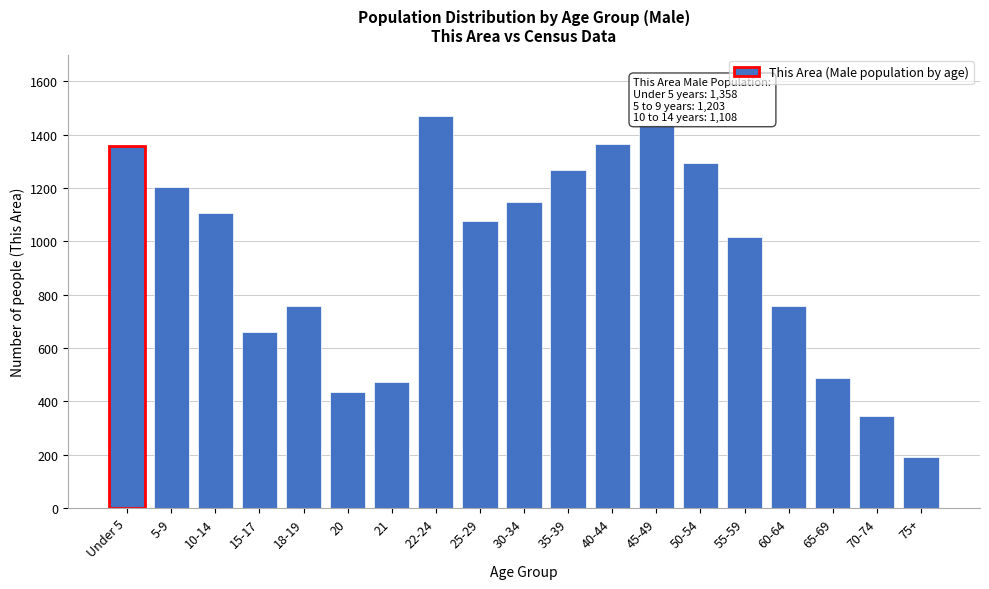

Reading left to right, list all the values displayed in this chart.

Under 5=1358	5-9=1203	10-14=1108	15-17=661	18-19=759	20=434	21=472	22-24=1470	25-29=1076	30-34=1148	35-39=1267	40-44=1365	45-49=1442	50-54=1294	55-59=1015	60-64=759	65-69=487	70-74=344	75+=193